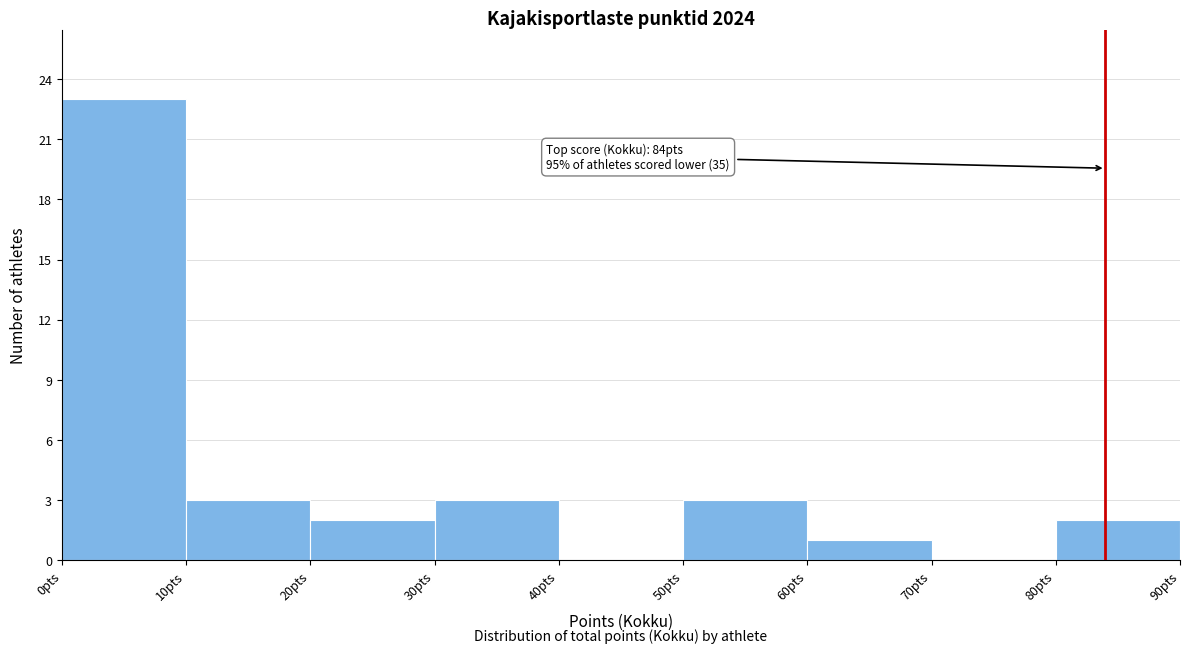

Over which range of the x-axis is the bar tallest?

0 to 10